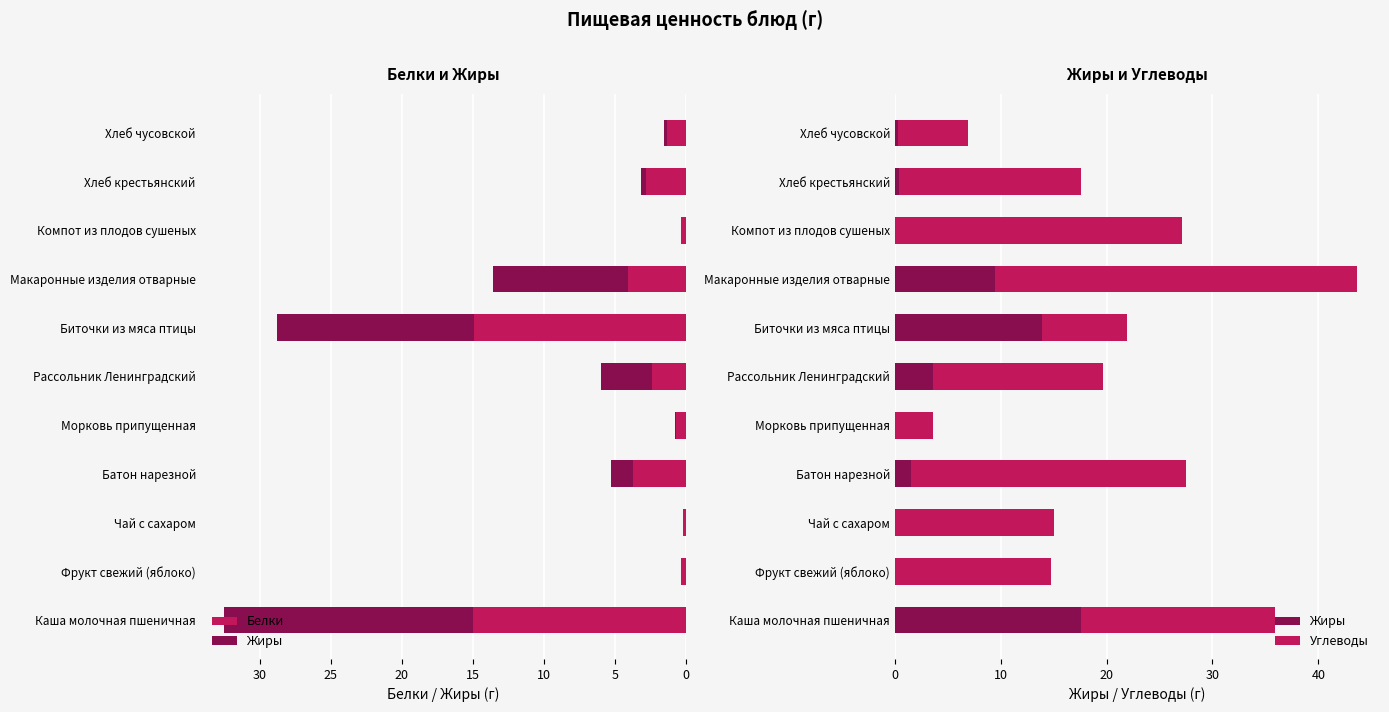

Is it true that Жиры equals 0.0 at Компот из плодов сушеных?

True